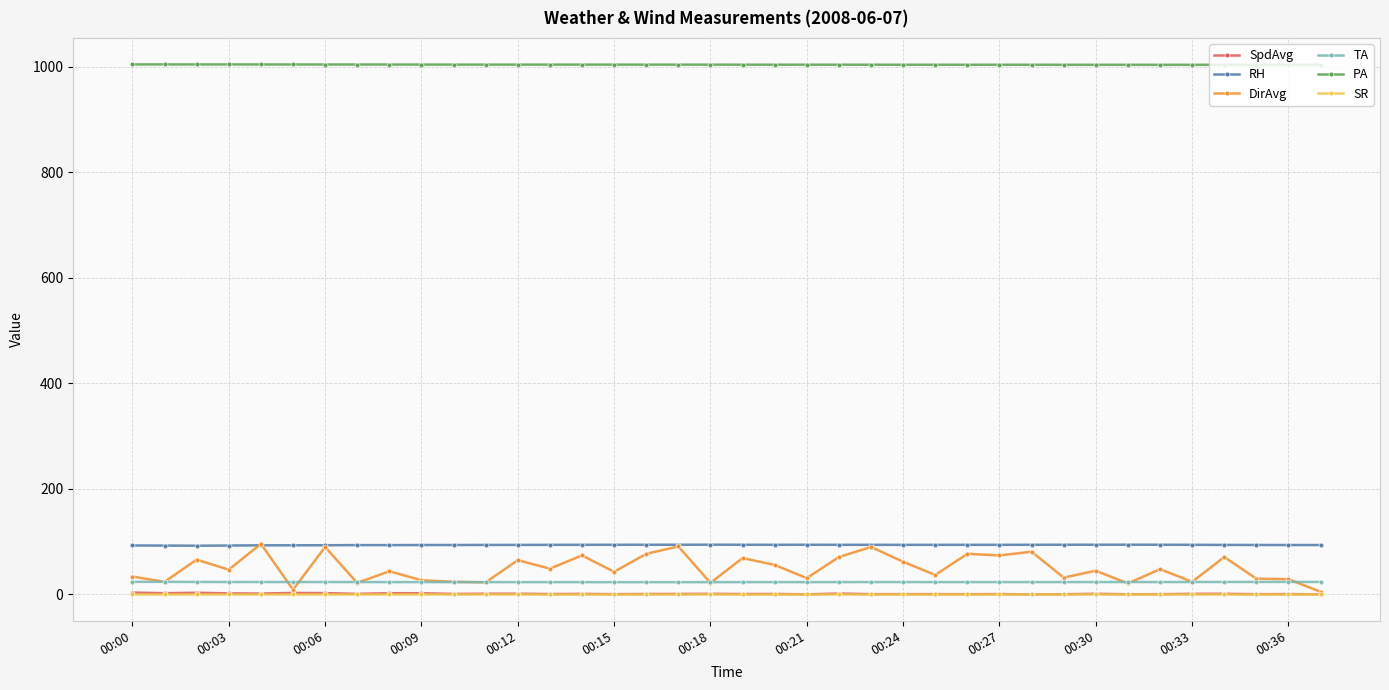

True or false: RH and SpdAvg cross at least once.

False